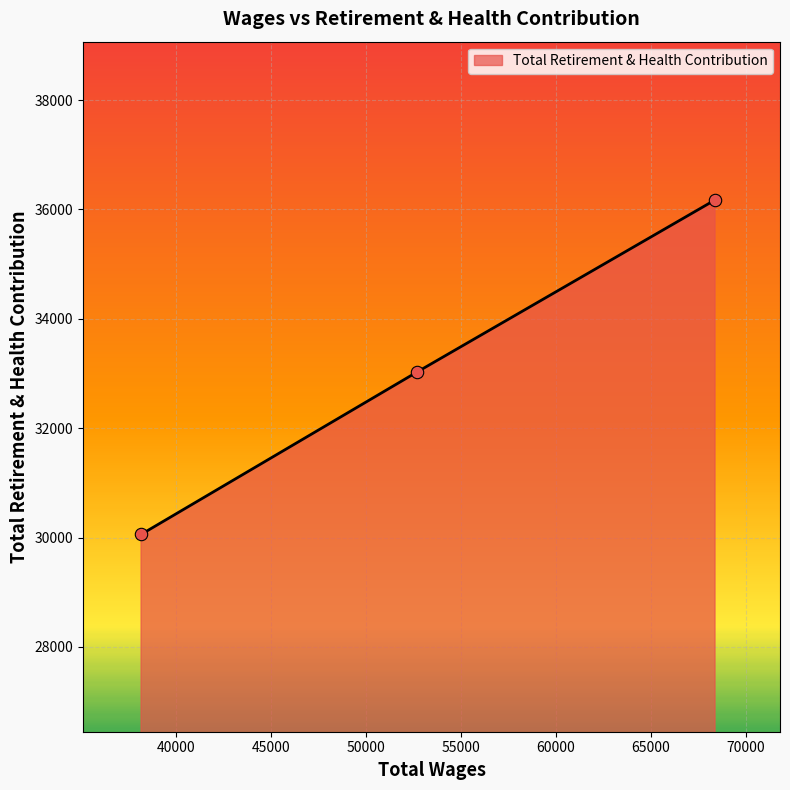

What is the difference between the maximum and second lowest values?

3146